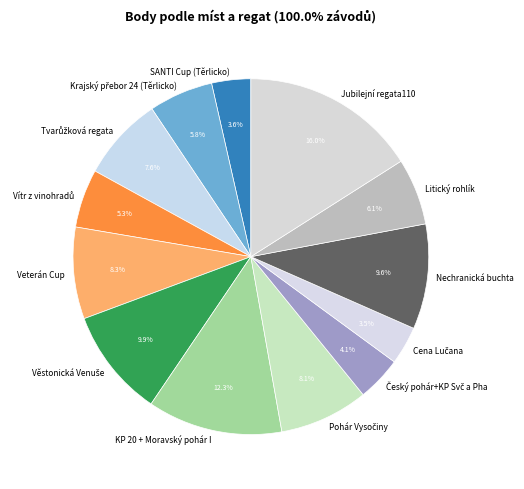

How much of the chart is everything except Jubilejní regata110?

84.0%